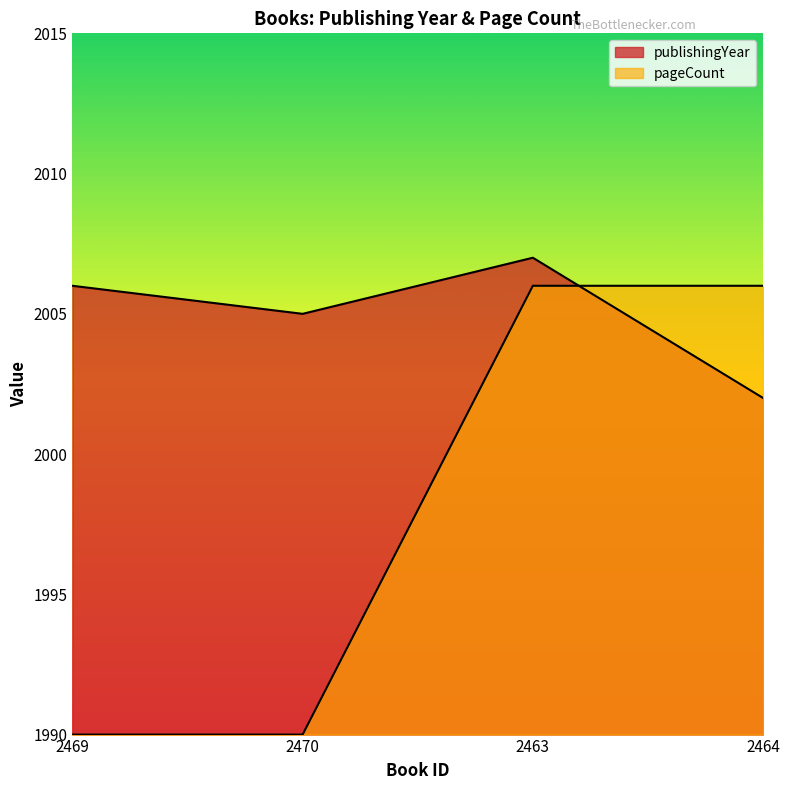

Count the publishingYear values in the range 2005 to 2007.

3